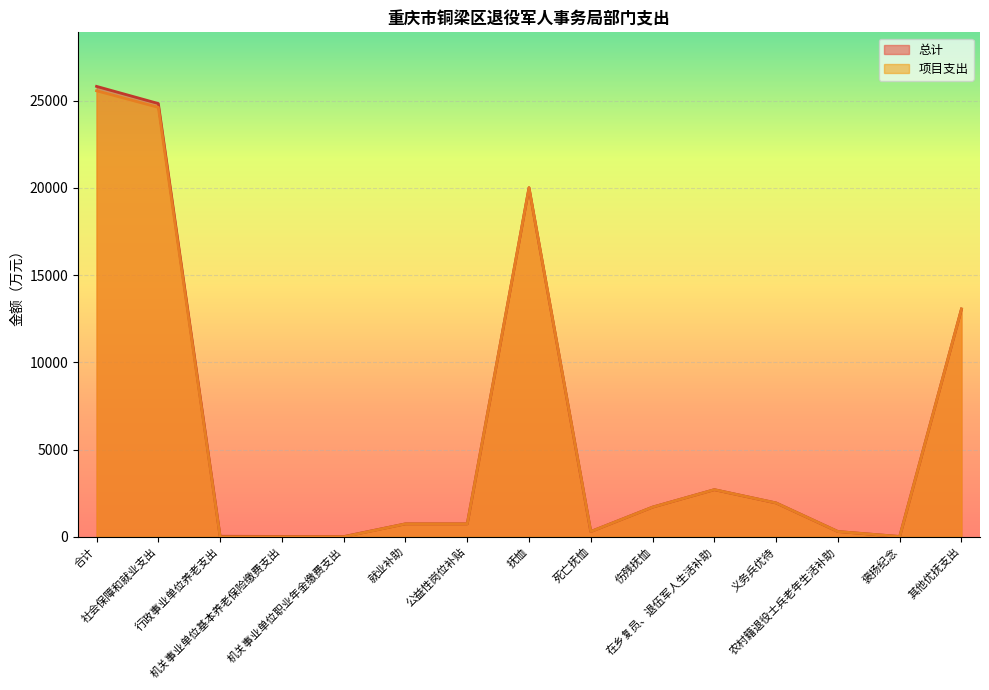

What is the sum of the 总计 values at 死亡抚恤 and 合计?

26116.8